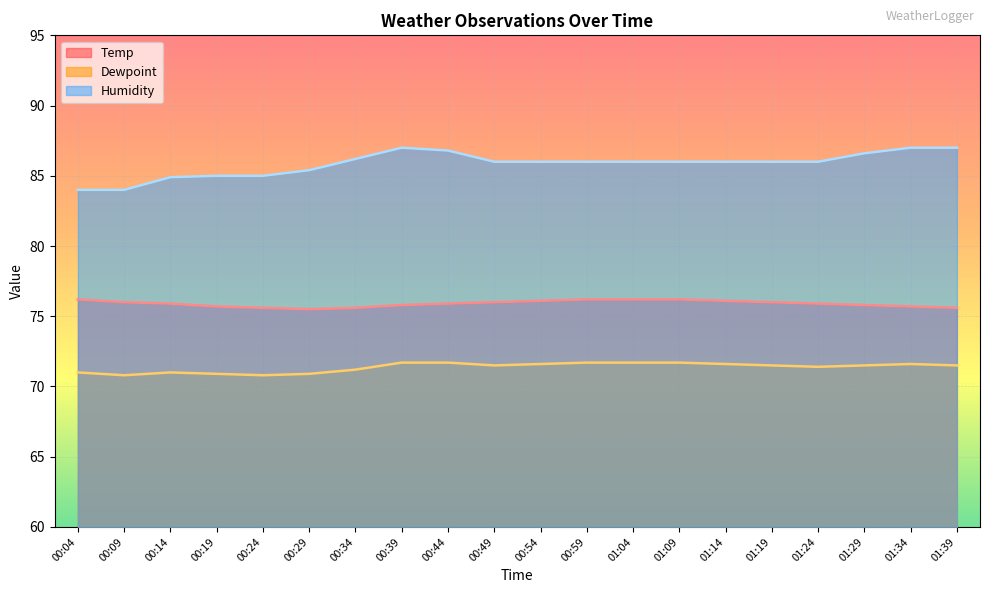

How many interior local valleys does the Temp series have?

1